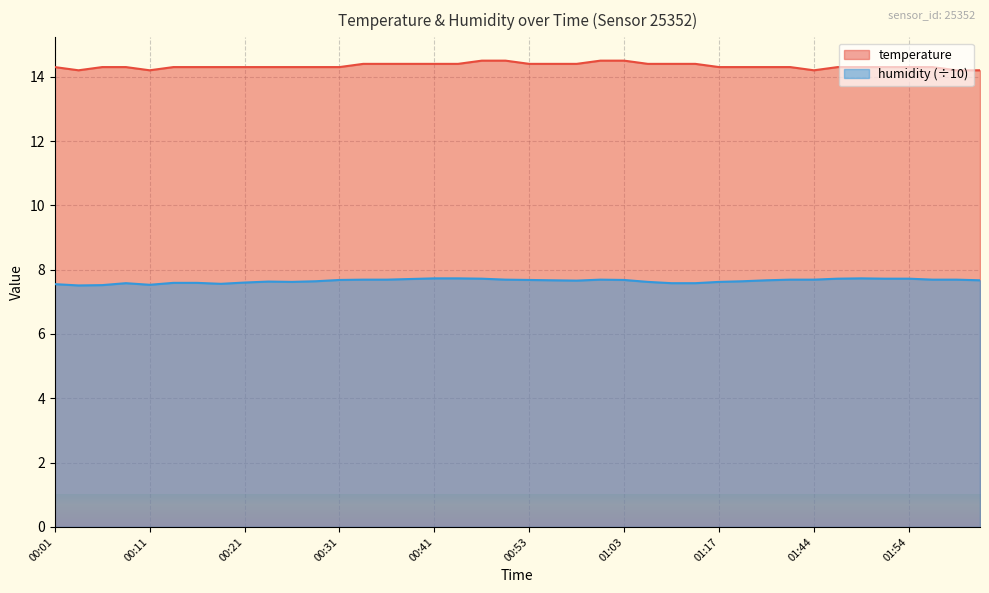

How many distinct data groups are displayed?

2